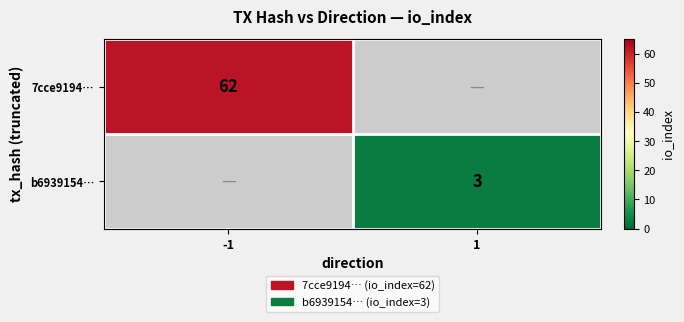

Which label corresponds to the largest value in the chart?

-1